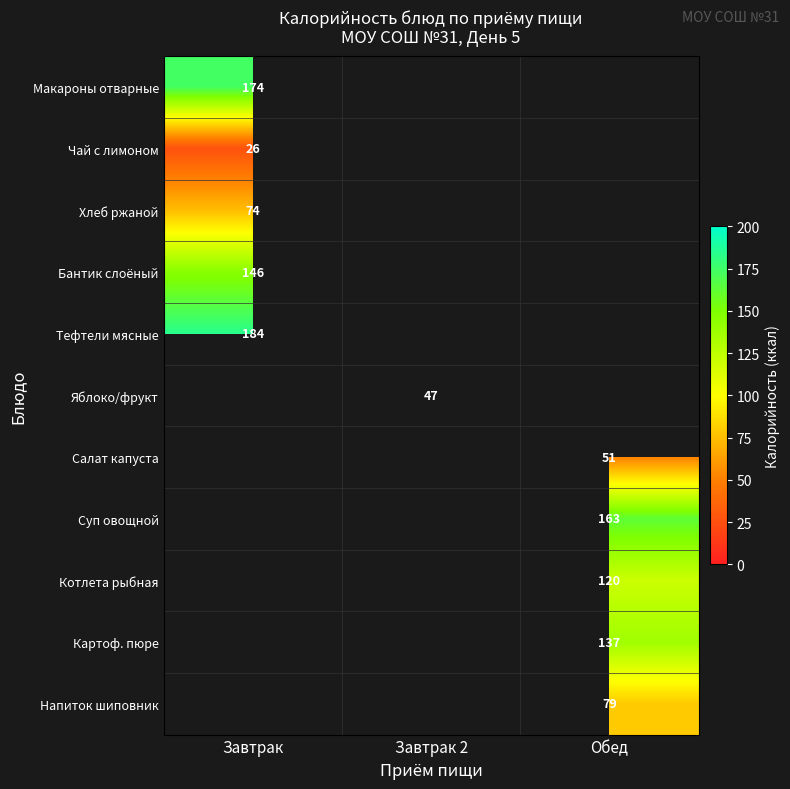

The Бантик слоёный series shows 225 at Завтрак. True or false?

False